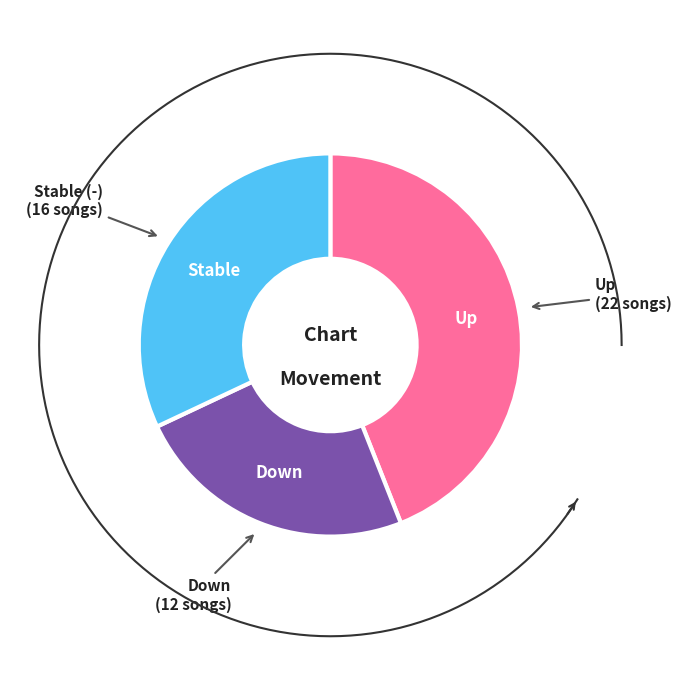

Which slice is the largest?

up